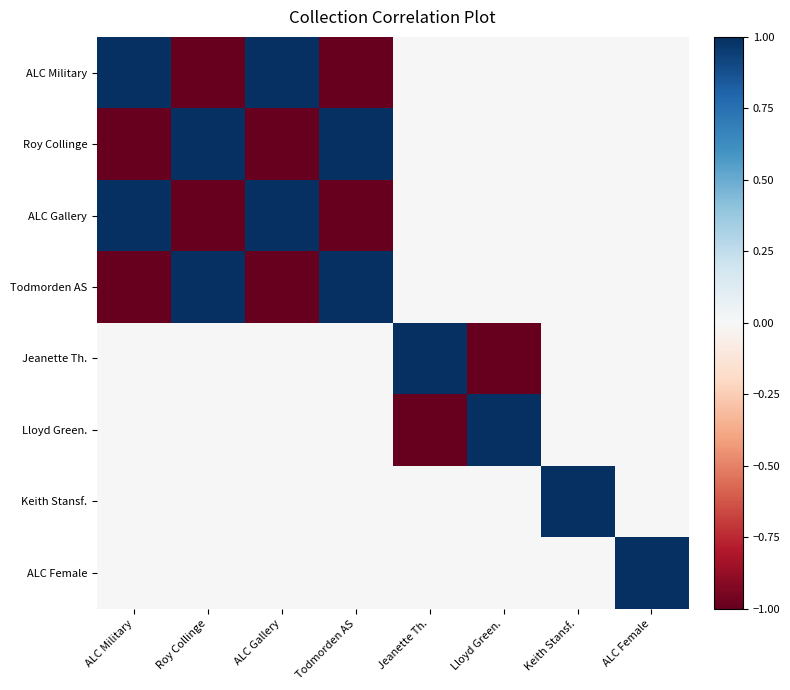

Reading left to right, extract all data points from this chart.

ALC Military: ALC Military=1.0	Roy Collinge=-1.0	ALC Gallery=1.0	Todmorden AS=-1.0	Jeanette Th.=0.0	Lloyd Green.=0.0	Keith Stansf.=0.0	ALC Female=0.0
Roy Collinge: ALC Military=-1.0	Roy Collinge=1.0	ALC Gallery=-1.0	Todmorden AS=1.0	Jeanette Th.=0.0	Lloyd Green.=0.0	Keith Stansf.=0.0	ALC Female=0.0
ALC Gallery: ALC Military=1.0	Roy Collinge=-1.0	ALC Gallery=1.0	Todmorden AS=-1.0	Jeanette Th.=0.0	Lloyd Green.=0.0	Keith Stansf.=0.0	ALC Female=0.0
Todmorden AS: ALC Military=-1.0	Roy Collinge=1.0	ALC Gallery=-1.0	Todmorden AS=1.0	Jeanette Th.=0.0	Lloyd Green.=0.0	Keith Stansf.=0.0	ALC Female=0.0
Jeanette Th.: ALC Military=0.0	Roy Collinge=0.0	ALC Gallery=0.0	Todmorden AS=0.0	Jeanette Th.=1.0	Lloyd Green.=-1.0	Keith Stansf.=0.0	ALC Female=0.0
Lloyd Green.: ALC Military=0.0	Roy Collinge=0.0	ALC Gallery=0.0	Todmorden AS=0.0	Jeanette Th.=-1.0	Lloyd Green.=1.0	Keith Stansf.=0.0	ALC Female=0.0
Keith Stansf.: ALC Military=0.0	Roy Collinge=0.0	ALC Gallery=0.0	Todmorden AS=0.0	Jeanette Th.=0.0	Lloyd Green.=0.0	Keith Stansf.=1.0	ALC Female=0.0
ALC Female: ALC Military=0.0	Roy Collinge=0.0	ALC Gallery=0.0	Todmorden AS=0.0	Jeanette Th.=0.0	Lloyd Green.=0.0	Keith Stansf.=0.0	ALC Female=1.0